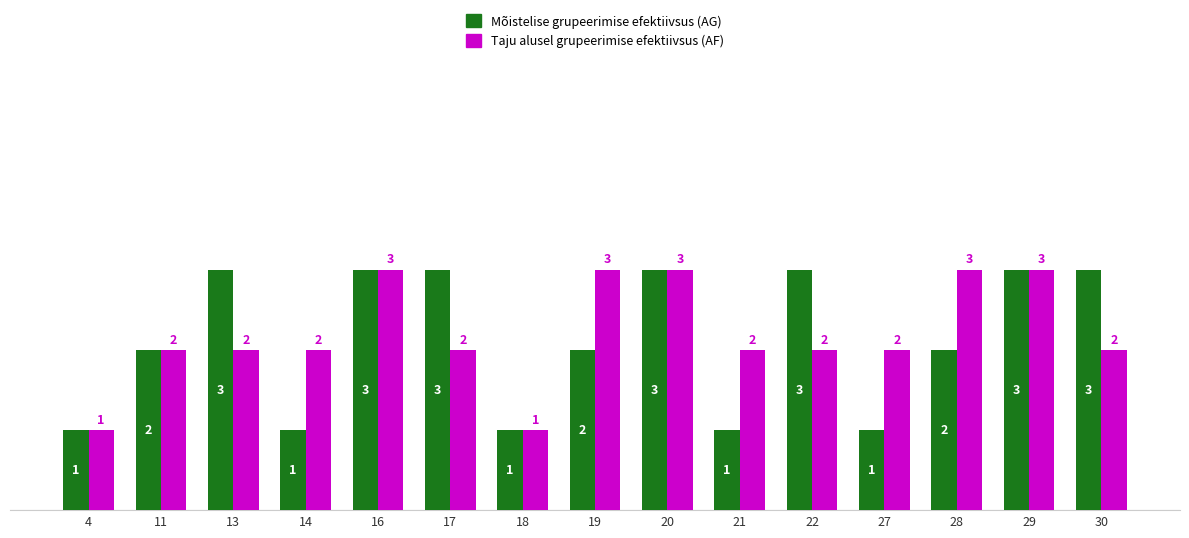

How many Taju alusel grupeerimise efektiivsus (AF) values are between 2 and 3?

13